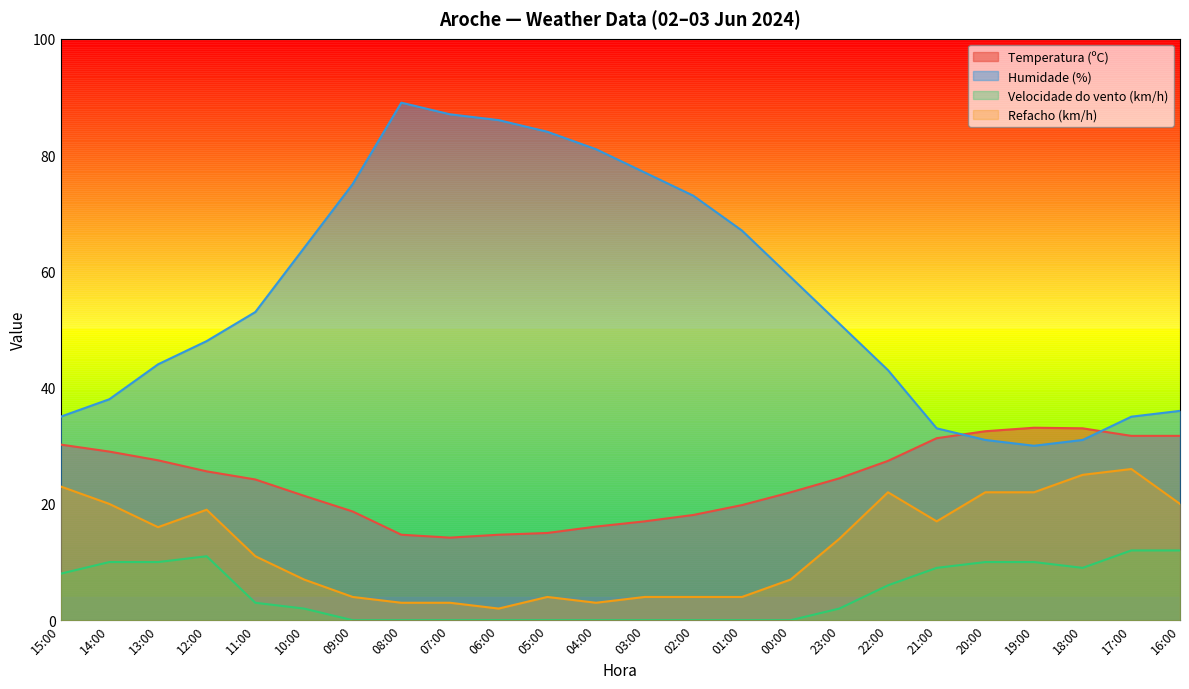

The value of Refacho (km/h) at 17:00 is 26.0. True or false?

True